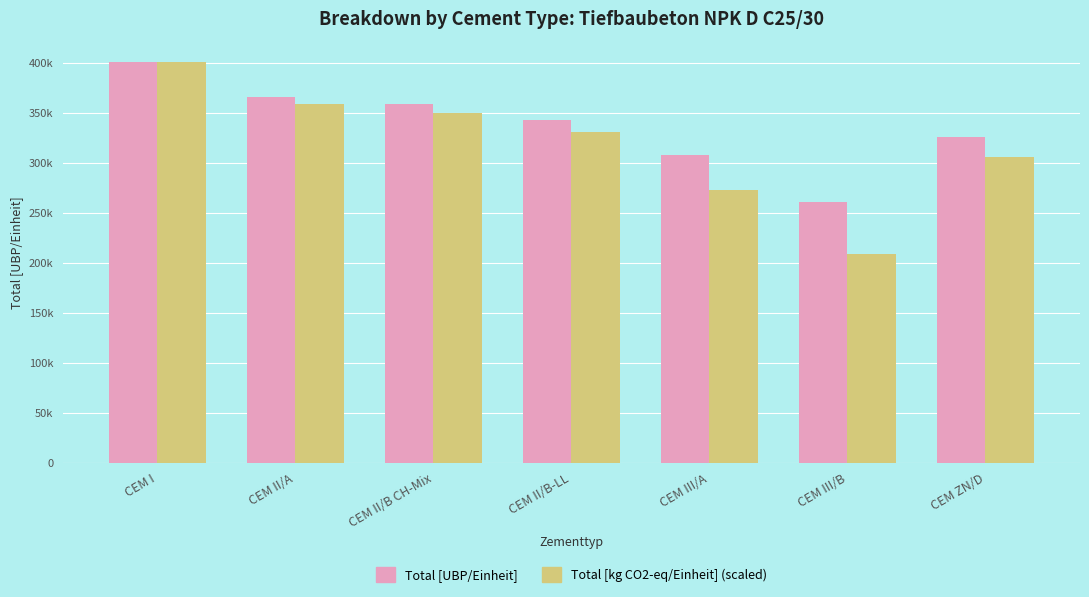

True or false: Total [kg CO2-eq/Einheit] (scaled) has a value of 85215.3 at CEM I.

False